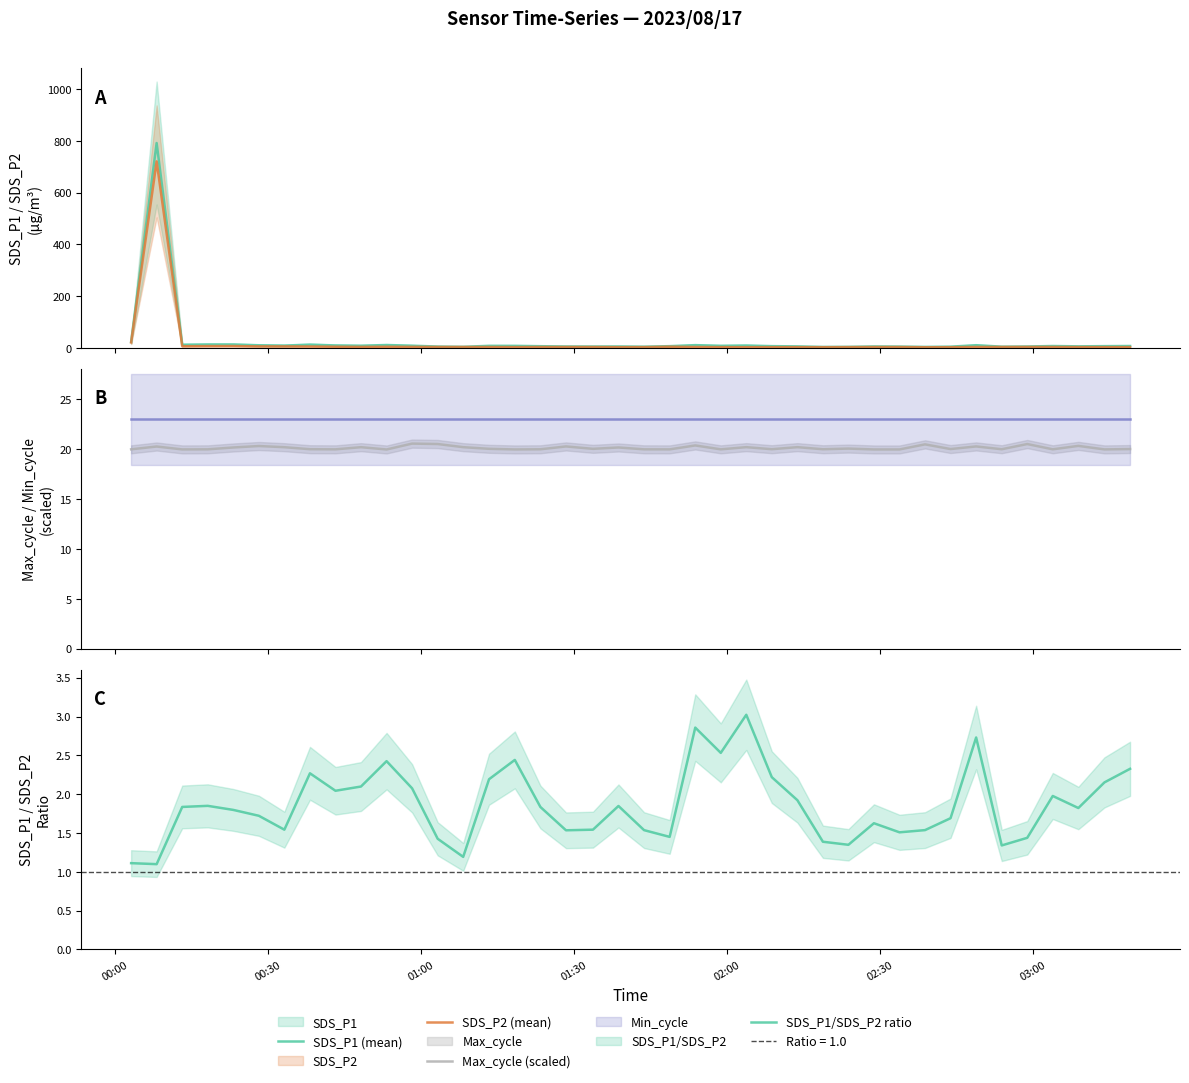

Reading right to left, transcribe all the data shown in this chart.

SDS_P1 (mean): 7.6	7.1	6.3	7.6	5.8	5.1	10.7	5.1	4.2	5.4	5.9	4.4	4.0	6.2	7.1	9.5	8.4	11.0	7.0	5.1	5.8	5.6	5.8	6.9	8.2	8.3	4.5	5.5	8.8	11.5	8.8	9.9	12.9	9.3	10.5	13.5	13.5	12.5	792.0	23.7
SDS_P2 (mean): 3.3	3.3	3.5	3.8	4.0	3.8	3.9	3.0	2.7	3.6	3.6	3.2	2.9	3.2	3.2	3.1	3.3	3.9	4.8	3.3	3.1	3.6	3.8	3.8	3.4	3.8	3.8	3.9	4.2	4.7	4.2	4.8	5.7	6.0	6.1	7.5	7.3	6.8	721.0	21.3
Max_cycle (scaled): 20.0	20.0	20.3	20.0	20.5	20.0	20.3	20.0	20.5	20.0	20.0	20.1	20.0	20.2	20.0	20.2	20.0	20.4	20.0	20.0	20.2	20.1	20.3	20.0	20.0	20.1	20.2	20.5	20.6	20.0	20.2	20.0	20.0	20.2	20.3	20.2	20.0	20.0	20.3	20.0
Min_cycle: 23.0	23.0	23.0	23.0	23.0	23.0	23.0	23.0	23.0	23.0	23.0	23.0	23.0	23.0	23.0	23.0	23.0	23.0	23.0	23.0	23.0	23.0	23.0	23.0	23.0	23.0	23.0	23.0	23.0	23.0	23.0	23.0	23.0	23.0	23.0	23.0	23.0	23.0	23.0	23.0
SDS_P1/SDS_P2 ratio: 2.3	2.2	1.8	2.0	1.4	1.3	2.7	1.7	1.5	1.5	1.6	1.3	1.4	1.9	2.2	3.0	2.5	2.9	1.4	1.5	1.8	1.5	1.5	1.8	2.4	2.2	1.2	1.4	2.1	2.4	2.1	2.0	2.3	1.5	1.7	1.8	1.8	1.8	1.1	1.1